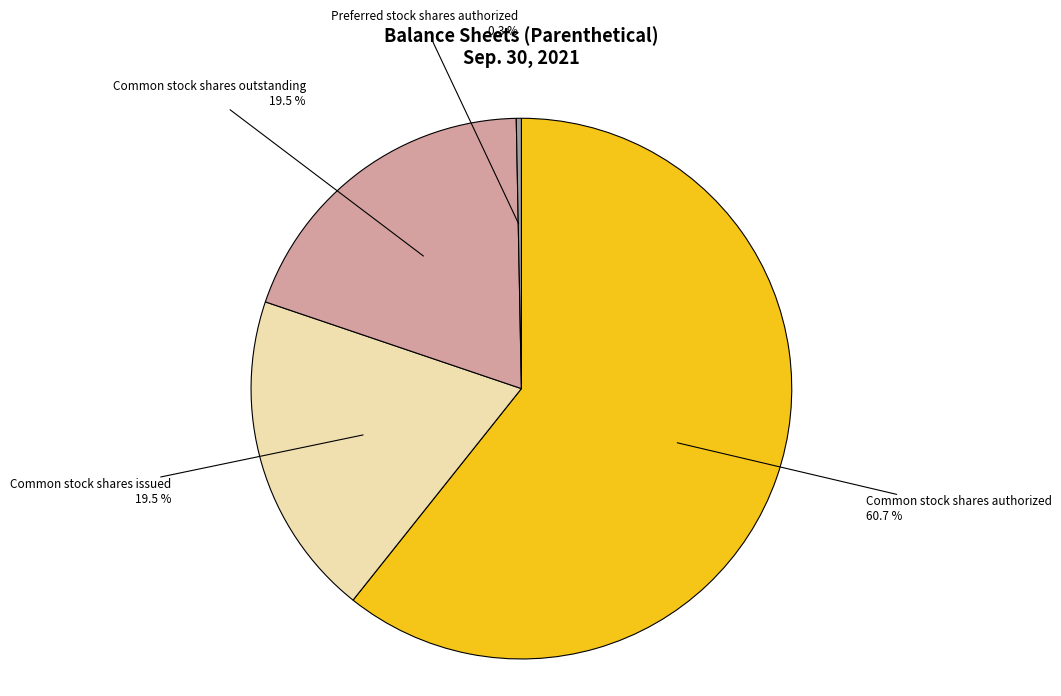

Do Preferred stock shares authorized and Common stock shares issued together represent more than half of the pie?

No